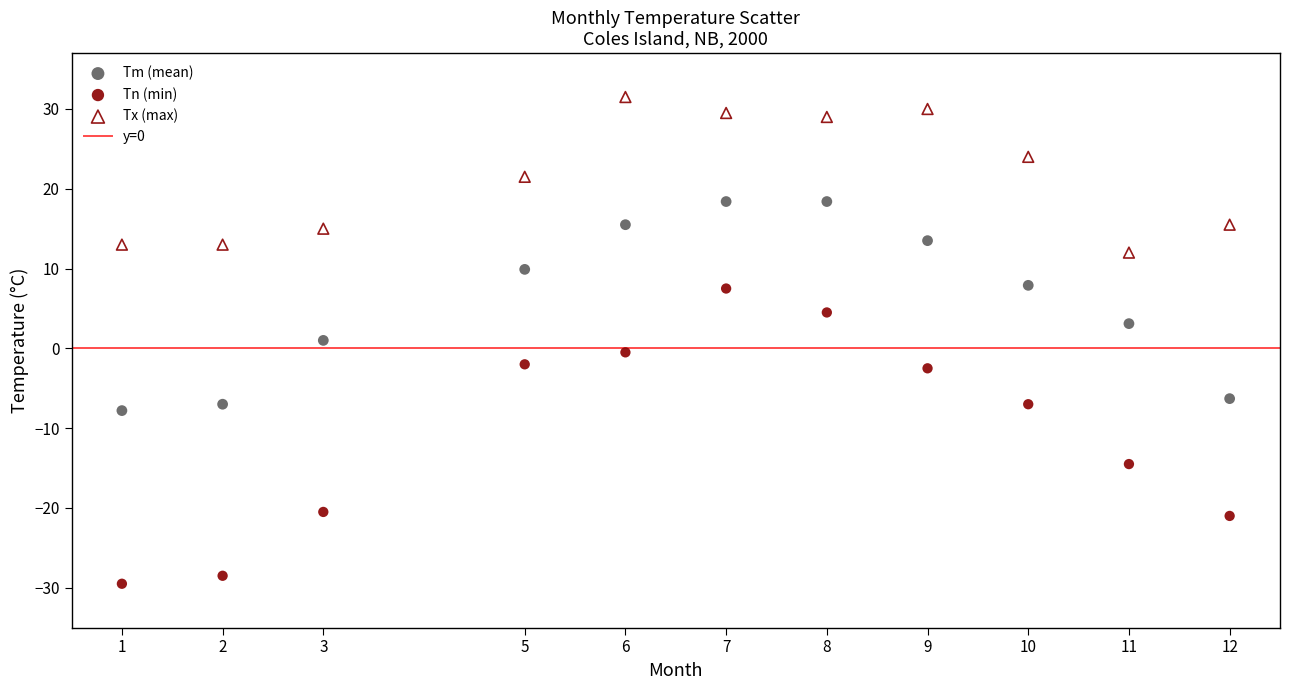

Which series contains the highest Y value?

Tx (max)